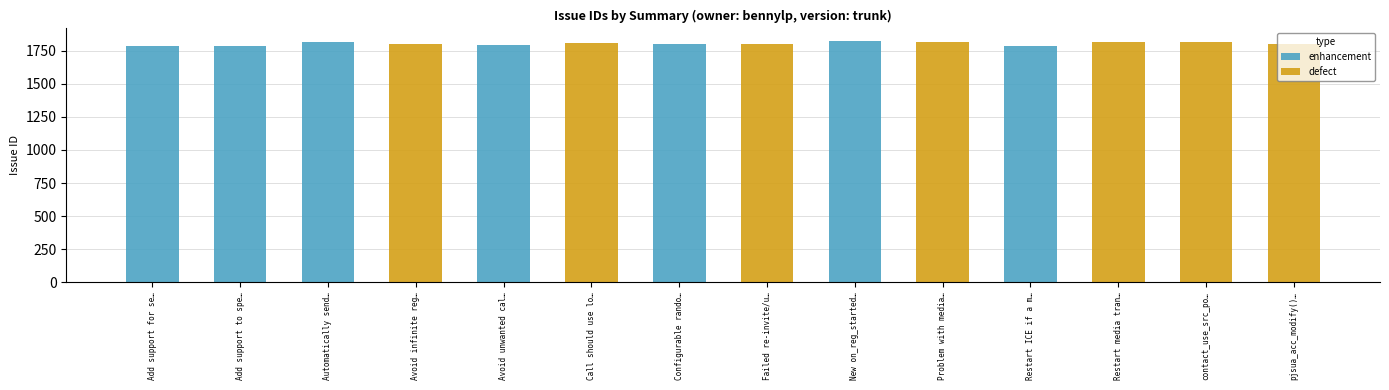

What is the difference between the maximum and minimum values in the defect series?

20